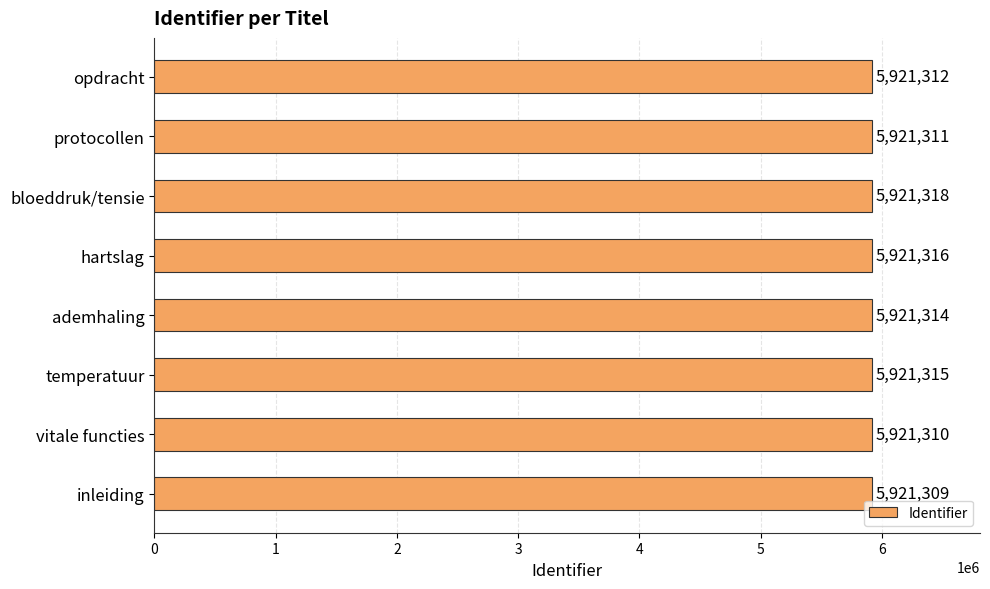

What is the sum of all values?

47370505